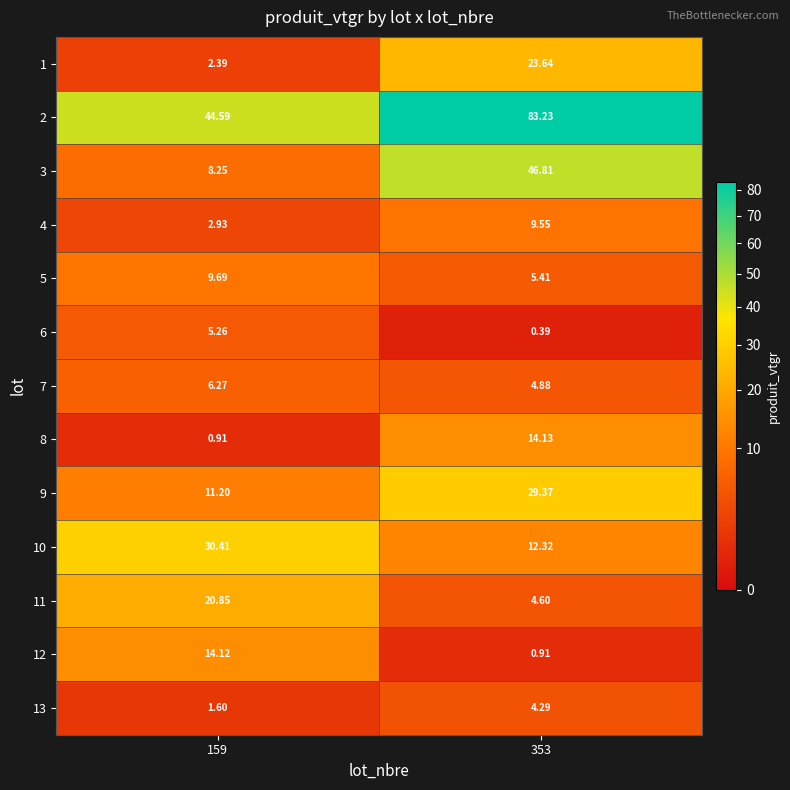

Reading left to right, list all the values displayed in this chart.

1: 159=2.4	353=23.6
2: 159=44.6	353=83.2
3: 159=8.2	353=46.8
4: 159=2.9	353=9.6
5: 159=9.7	353=5.4
6: 159=5.3	353=0.4
7: 159=6.3	353=4.9
8: 159=0.9	353=14.1
9: 159=11.2	353=29.4
10: 159=30.4	353=12.3
11: 159=20.9	353=4.6
12: 159=14.1	353=0.9
13: 159=1.6	353=4.3